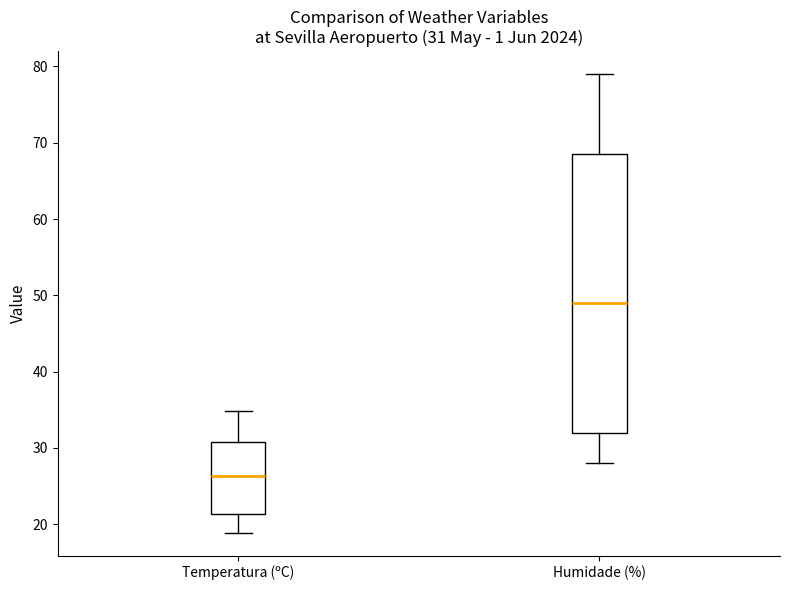

Which box has the lowest median line?

Temperatura (ºC)